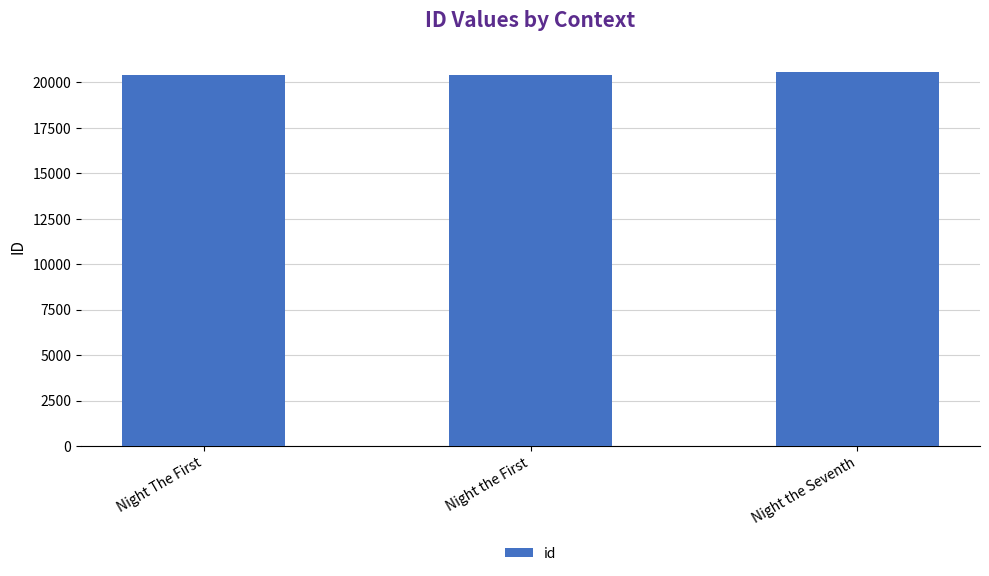

Where is the data nearest to the value 20487?

Night the First